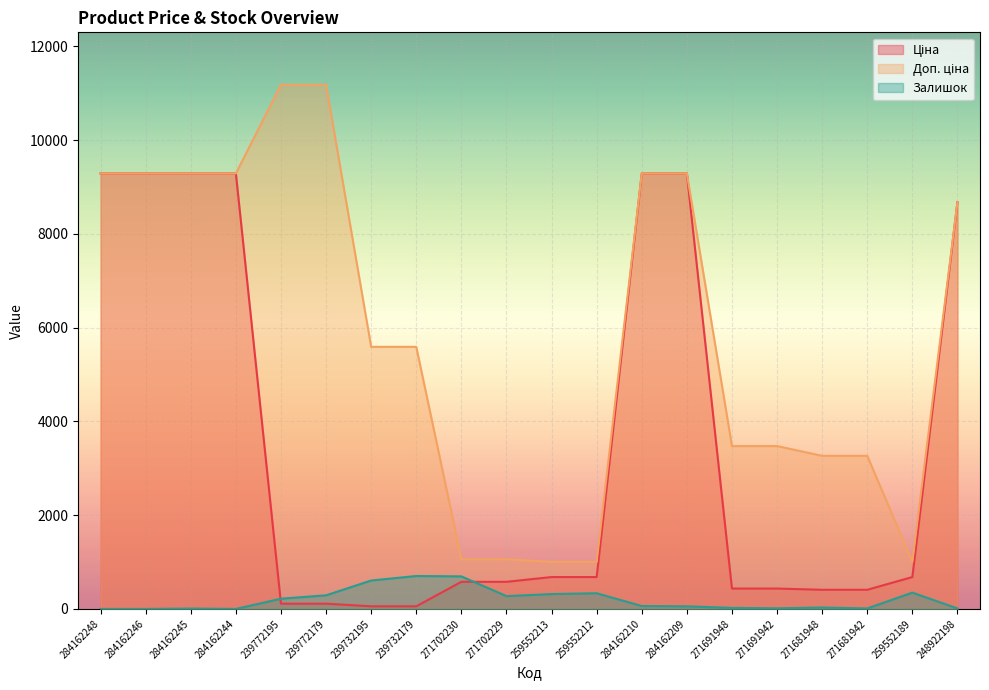

Which has a higher value, 271691942 or 239732179?

271691942